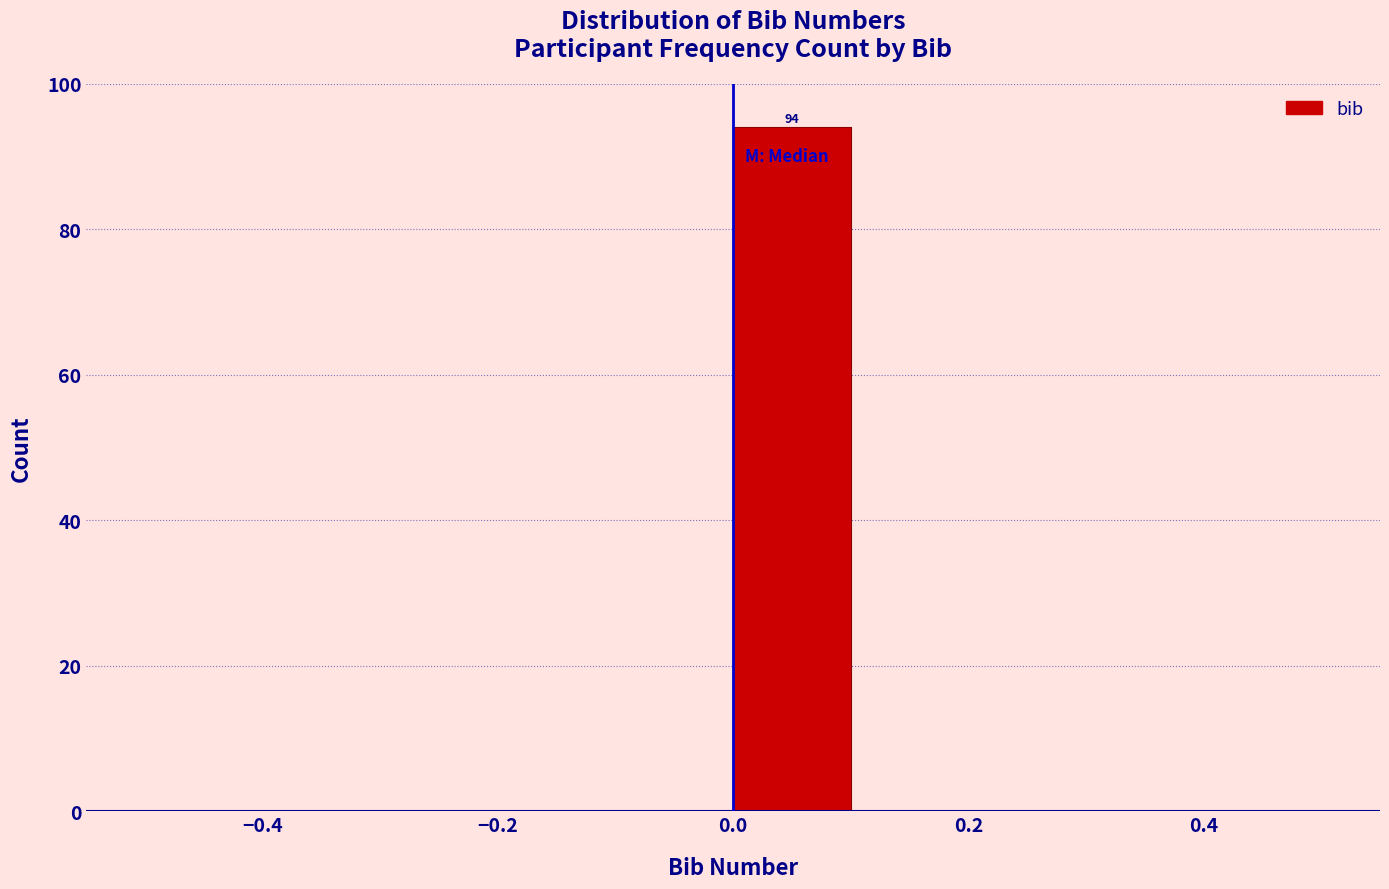

Over which range of the x-axis is the bar tallest?

0.0 to 0.1